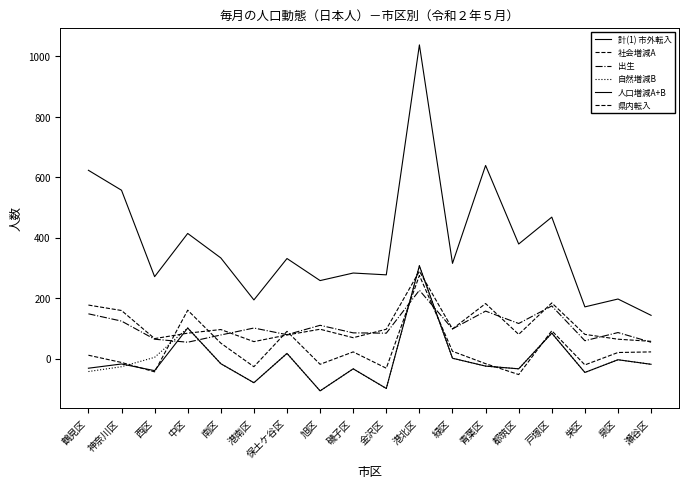

How many times do 出生 and 県内転入 cross each other?

6